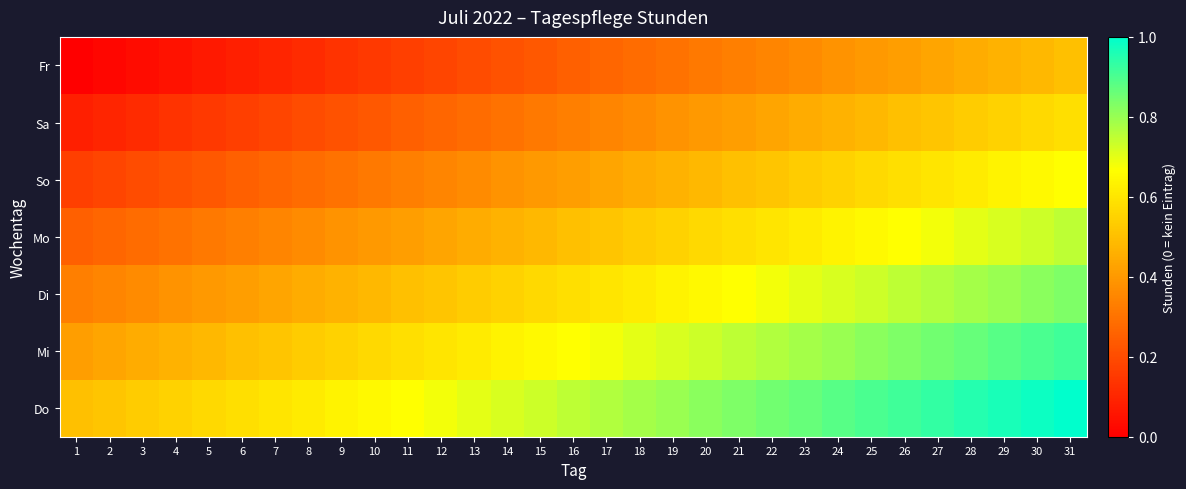

Rank the series at 31 from lowest to highest value.

Fr, Sa, So, Mo, Di, Mi, Do